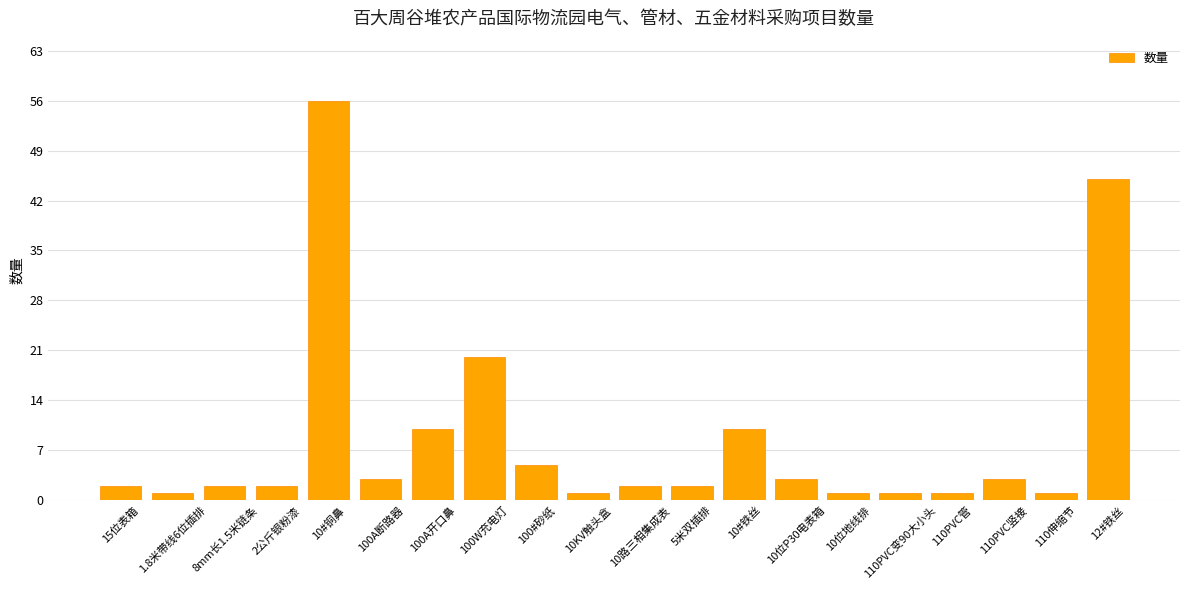

What is the ratio of the value at 100#砂纸 to the value at 2公斤银粉漆?

2.5